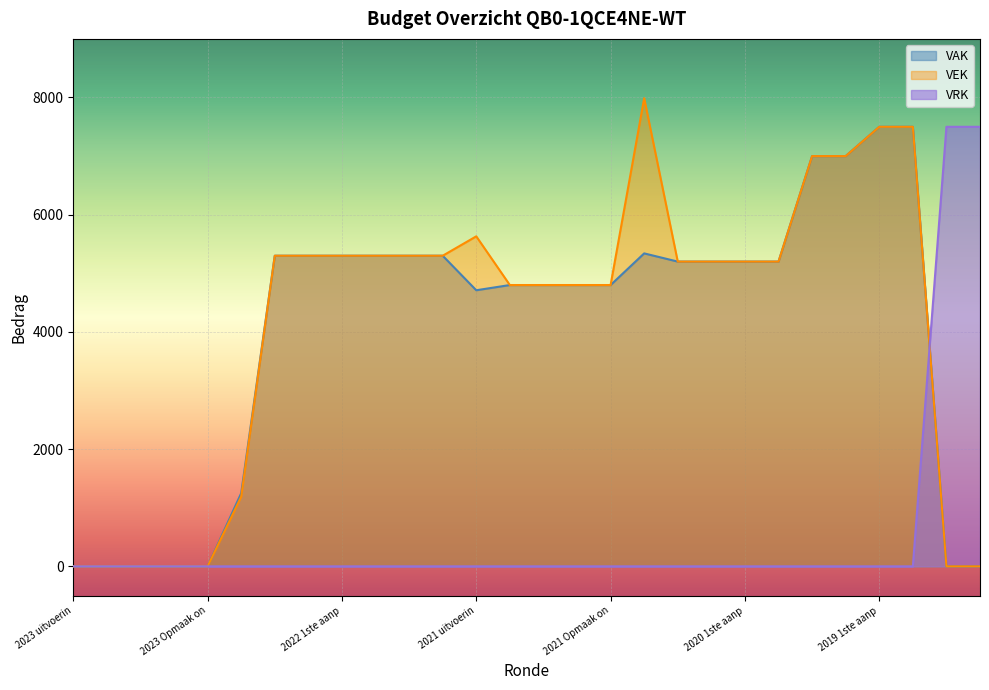

What is the difference between the maximum and second lowest values in the VRK series?

7500